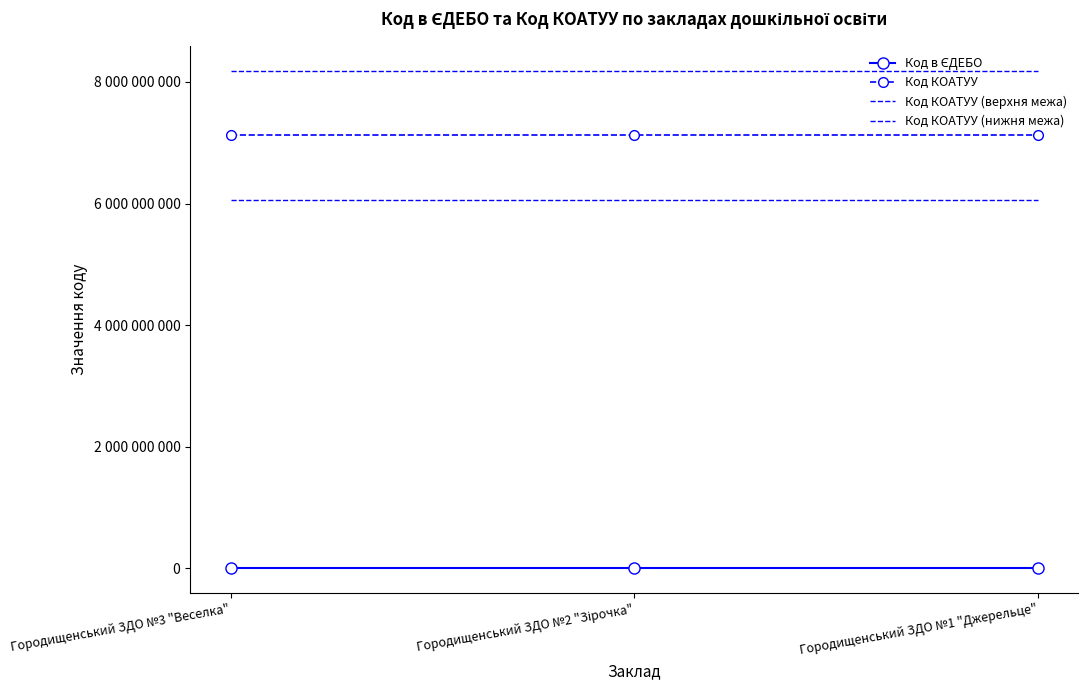

Count the Код в ЄДЕБО values in the range 168702 to 168704.

3